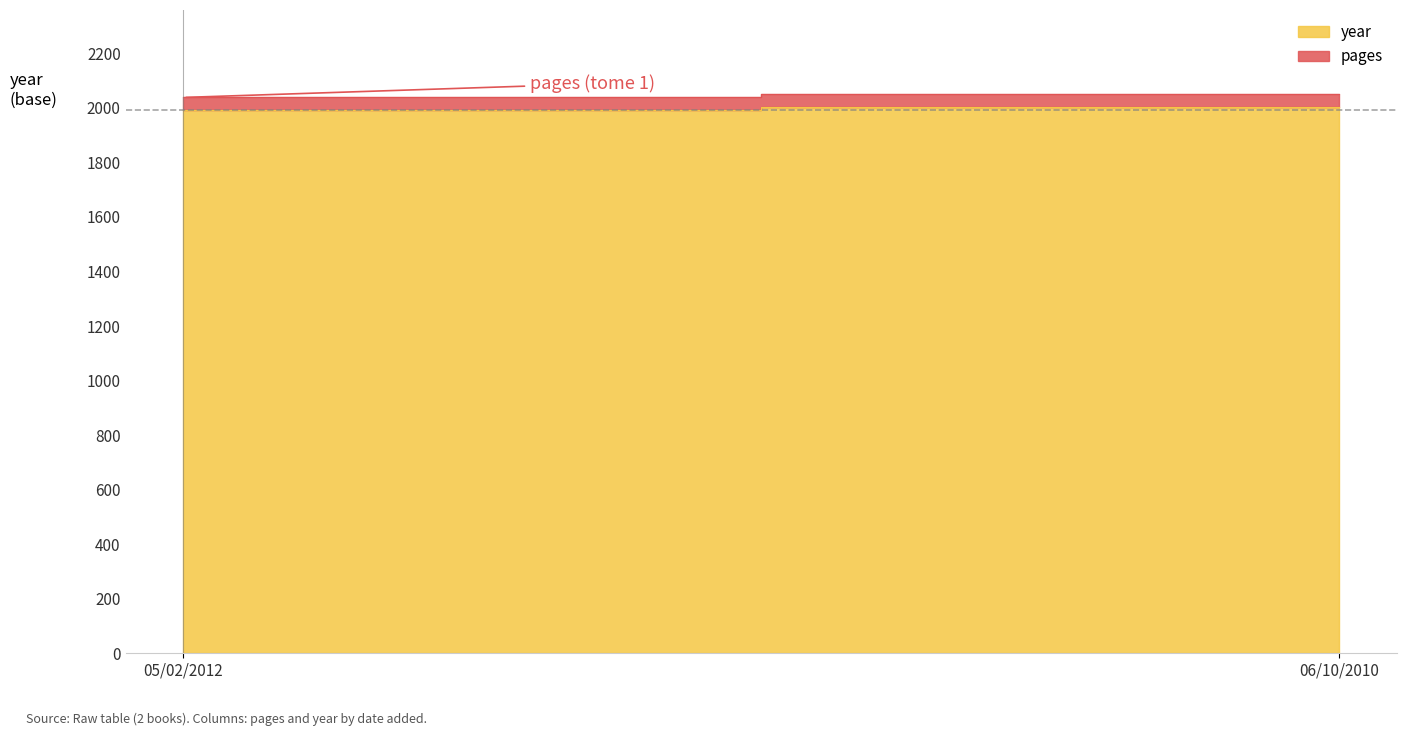

At which category is the sum across all series the highest?

06/10/2010